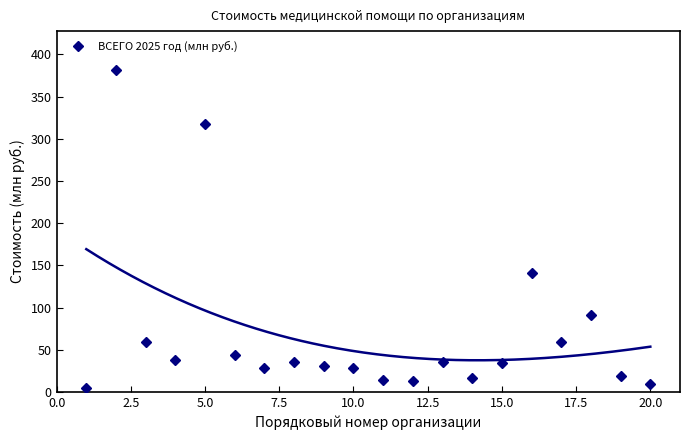

True or false: ВСЕГО 2025 год (млн руб.) has a value of 41.2 at 10.0.

False